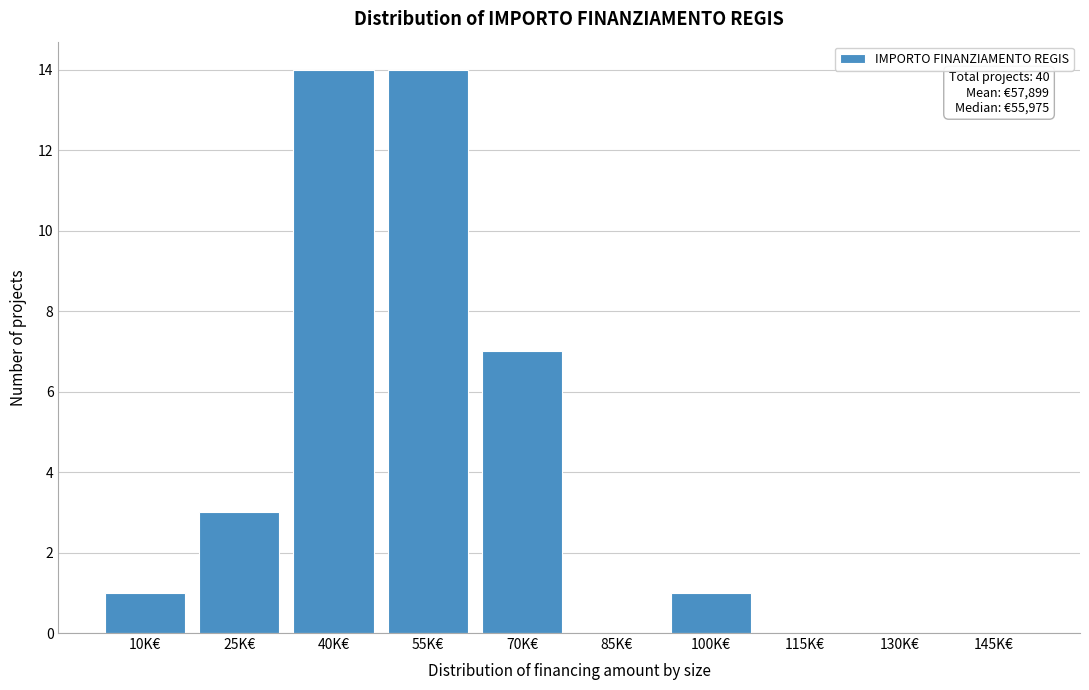

Reading left to right, transcribe all the data shown in this chart.

10K€=1	25K€=3	40K€=14	55K€=14	70K€=7	85K€=0	100K€=1	115K€=0	130K€=0	145K€=0